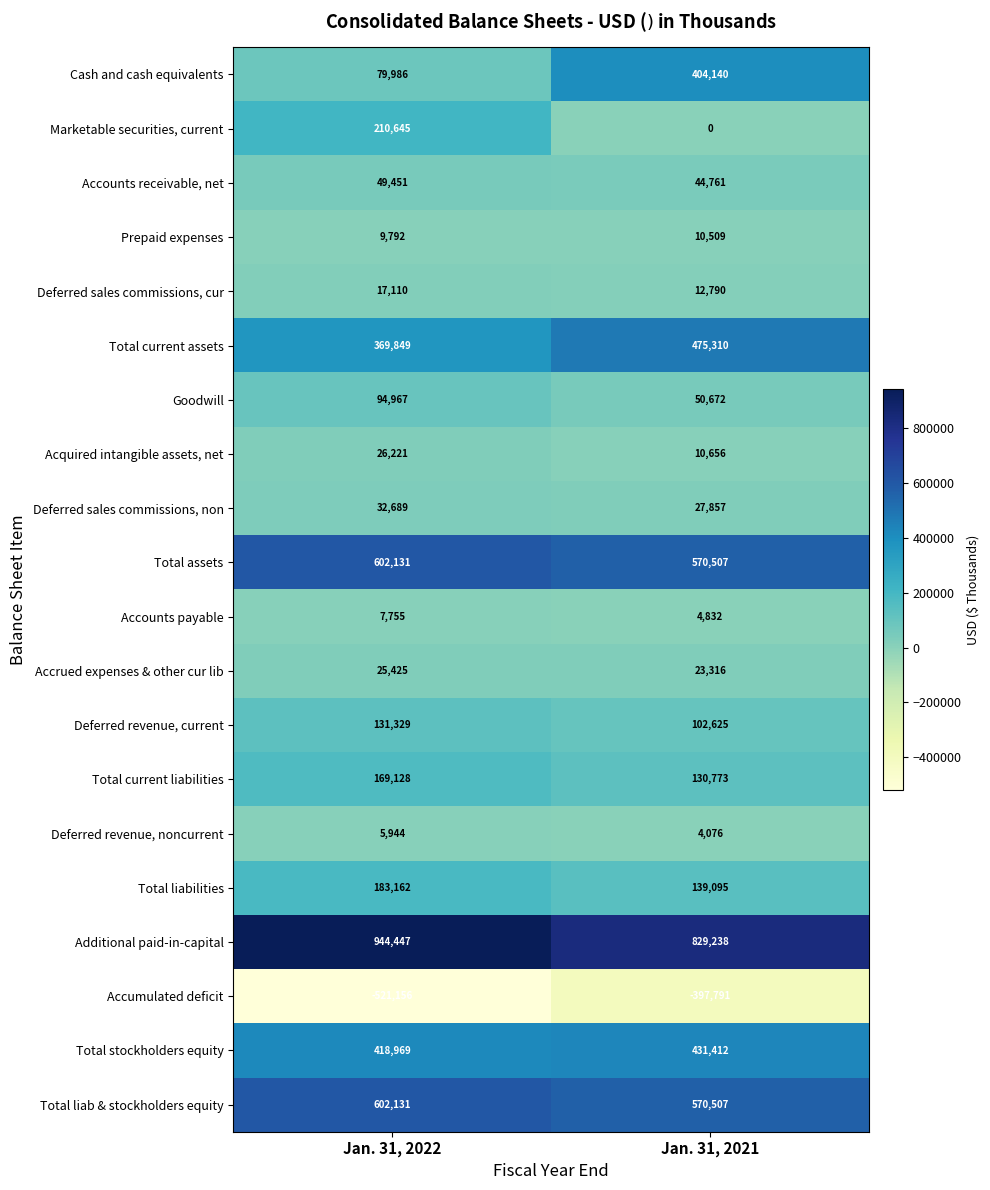

What is the difference between the maximum and minimum values in the Deferred sales commissions, cur series?

4320